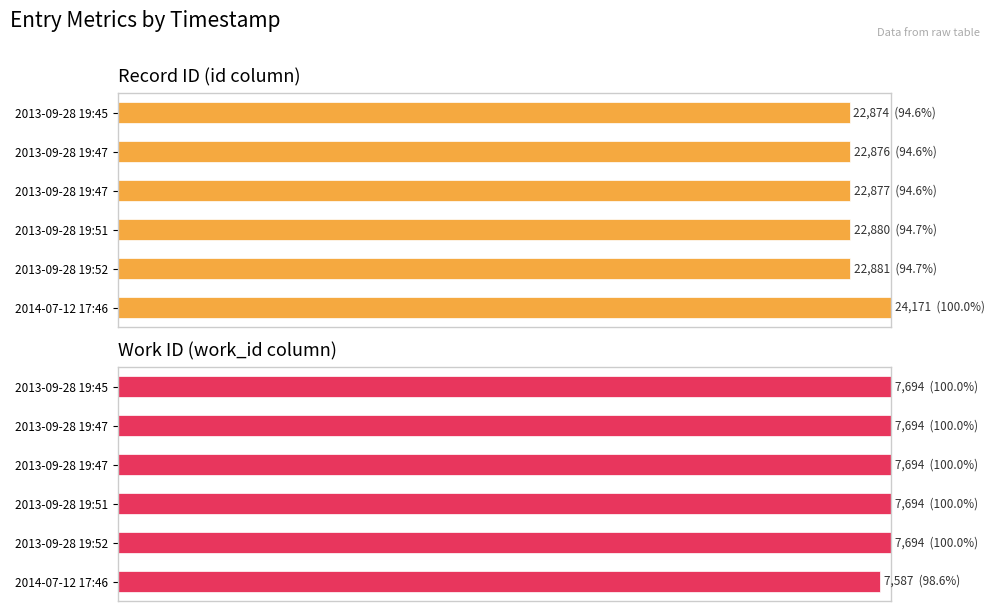

Where is Record ID (id column) nearest to the value 97?

2013-09-28 19:52